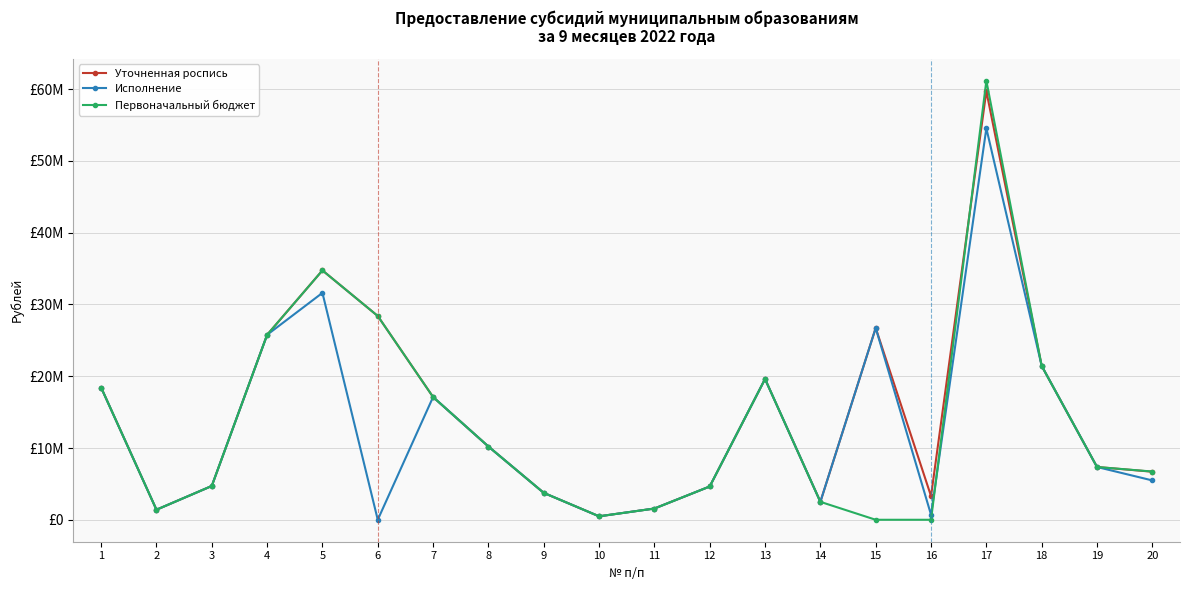

What are all the series names shown in the legend?

Уточненная роспись, Исполнение, Первоначальный бюджет